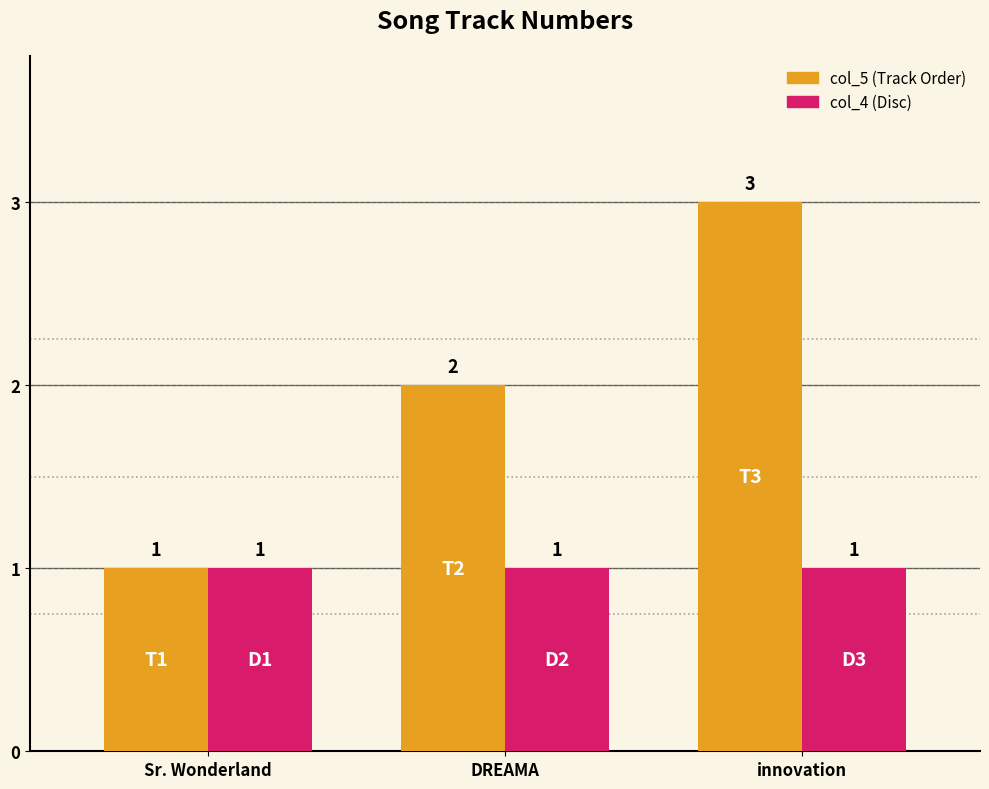

At which category is the sum across all series the highest?

innovation